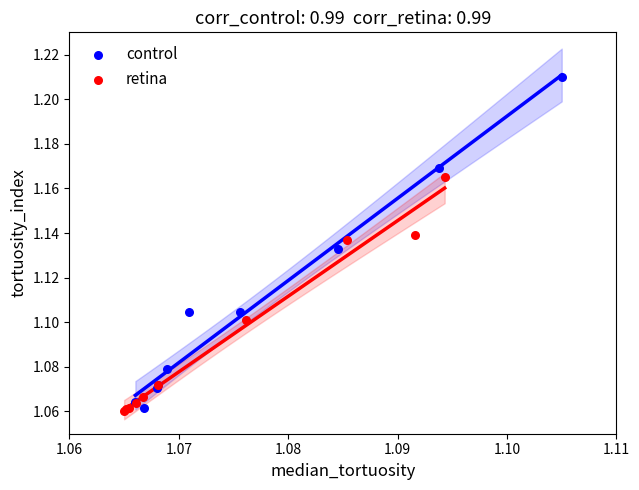

Which series has the largest Y range (max minus min)?

control